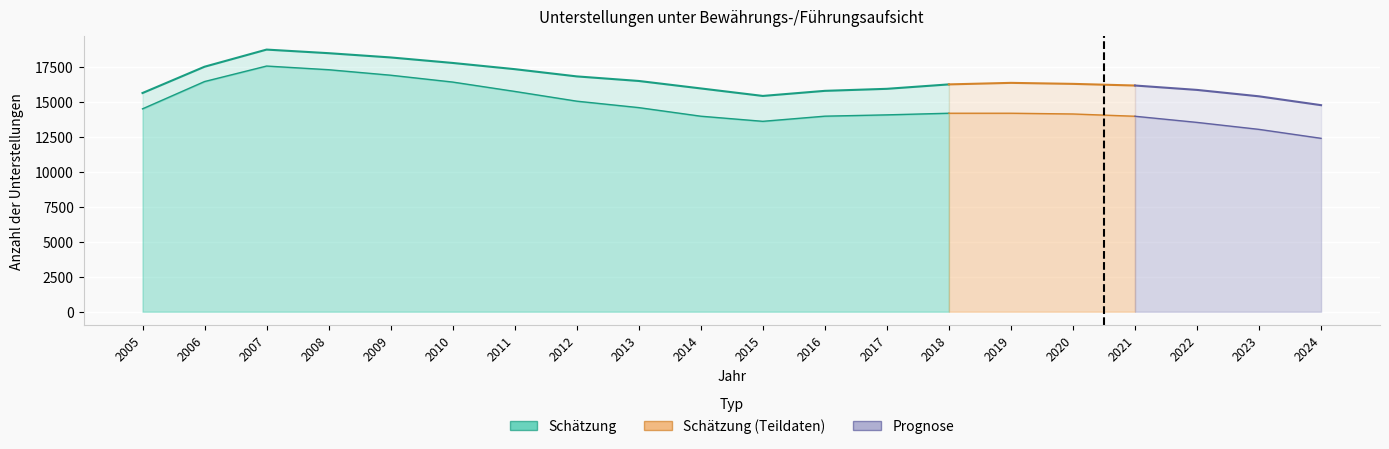

What value does the Bewährungsaufsicht series have at 2022?

13546